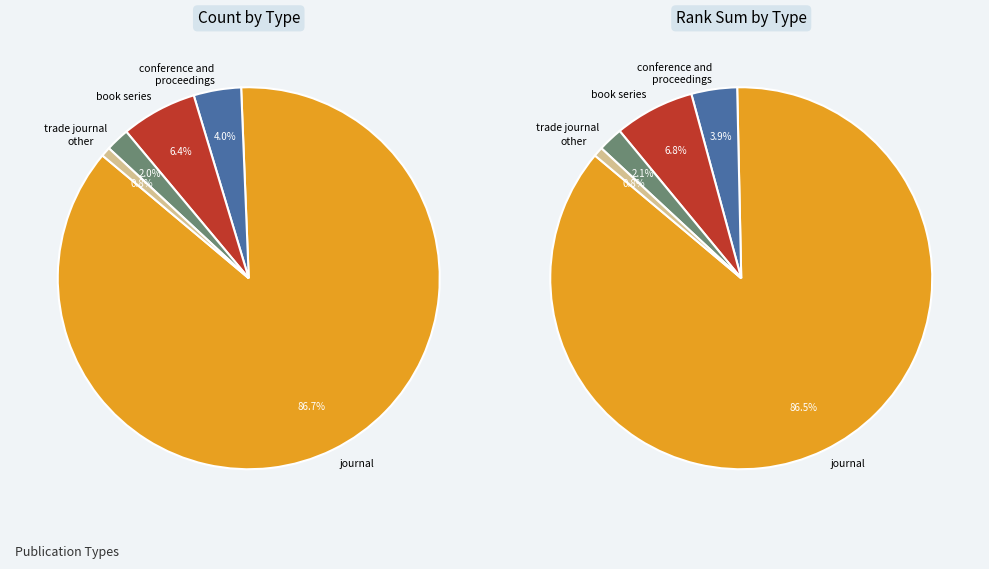

Is there any slice that represents more than half of the pie?

Yes